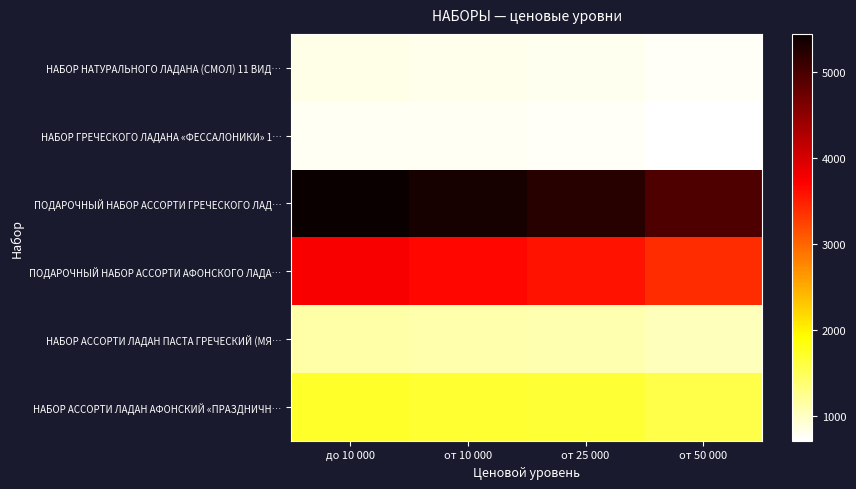

At which category does the chart reach its peak across all series?

до 10 000